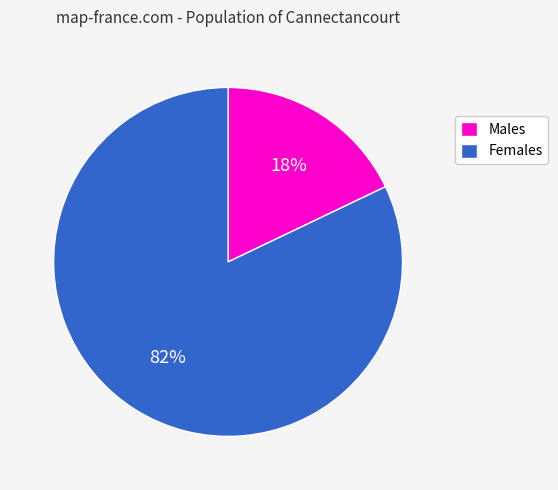

Which has a higher value, Females or Males?

Females